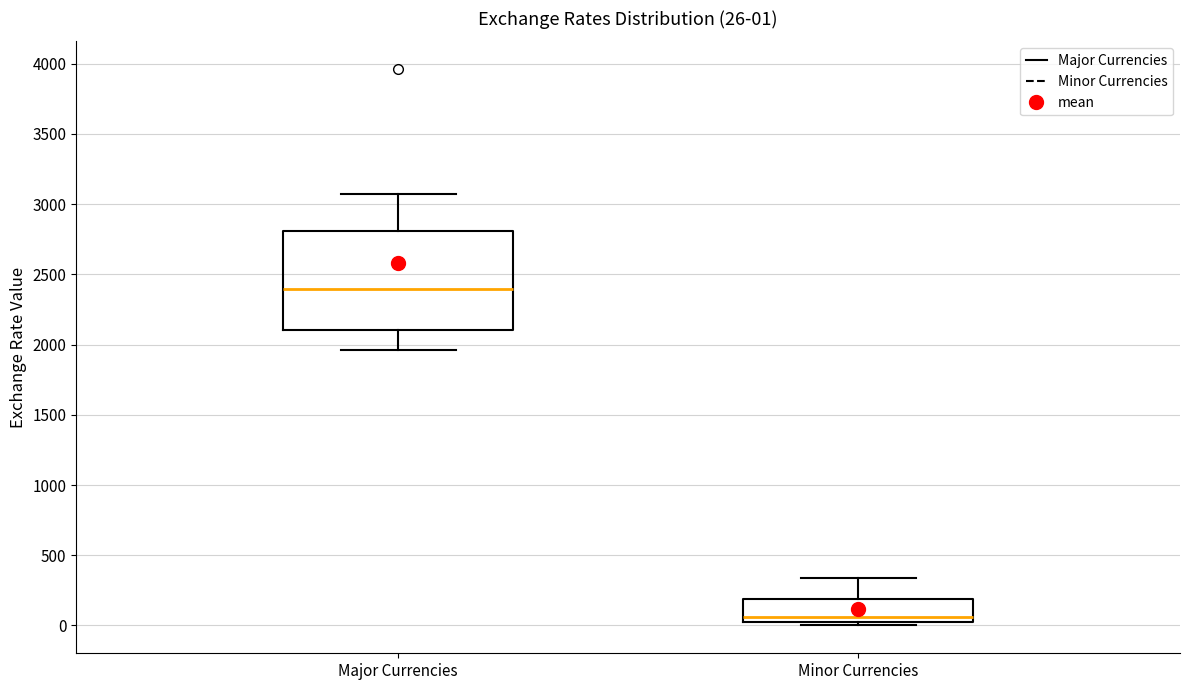

Which box's median line is the highest?

Major Currencies